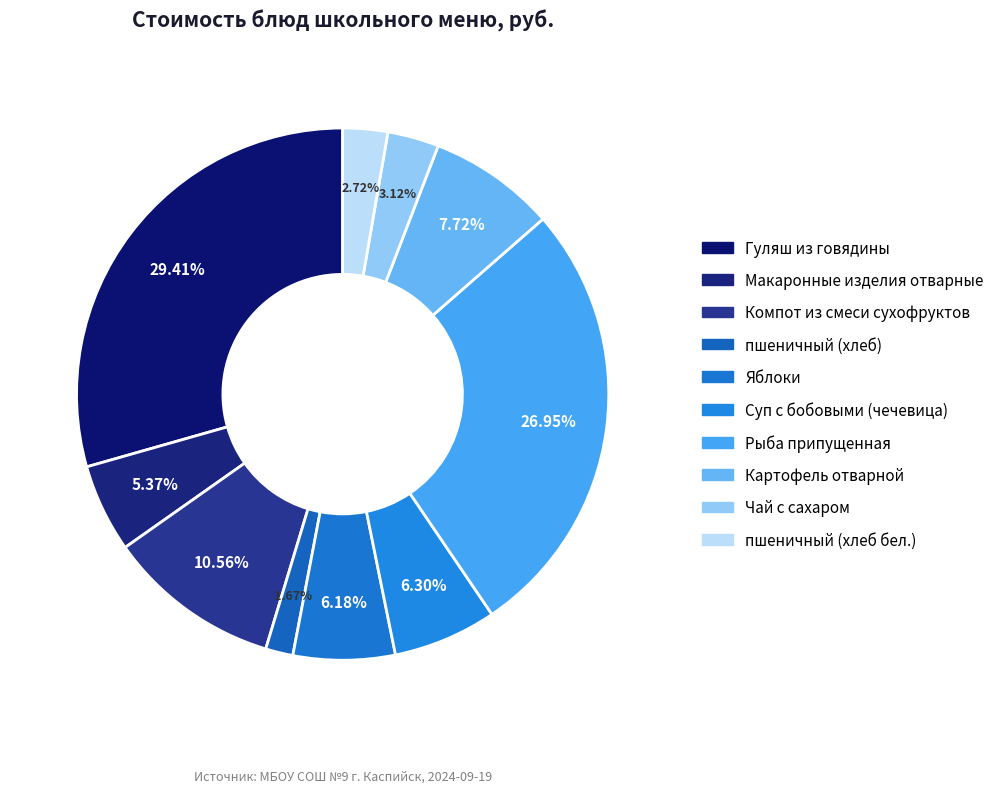

Does Чай с сахаром account for over 50% of the chart?

No